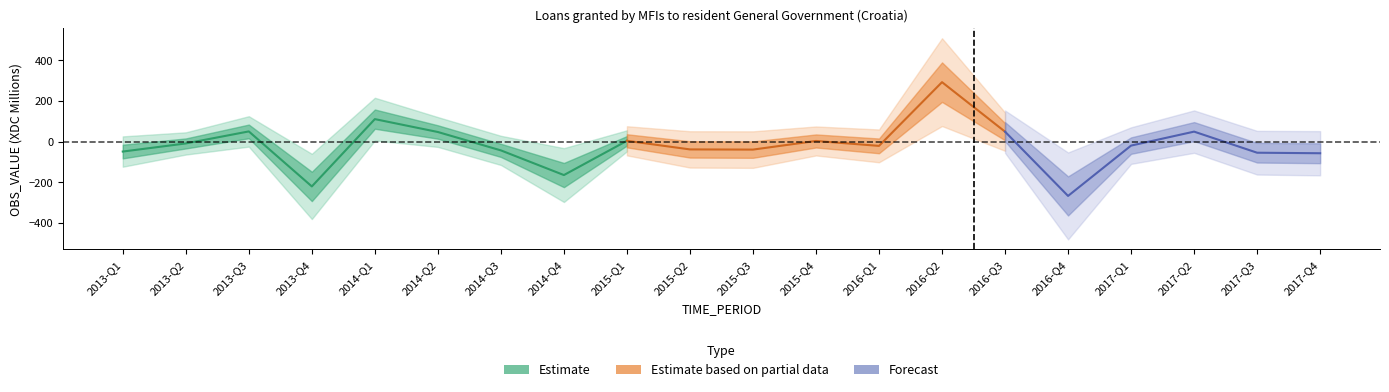

What is the sum of all values?

-387.1